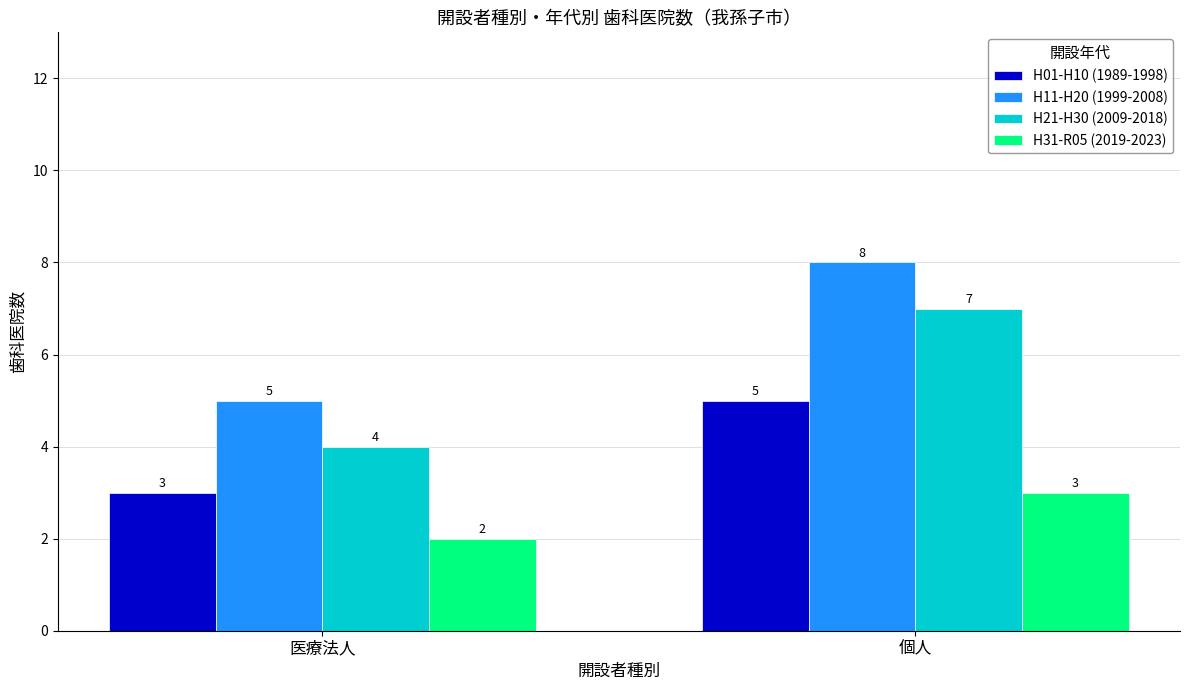

Which category has the highest value in the H01-H10 (1989-1998) series?

個人